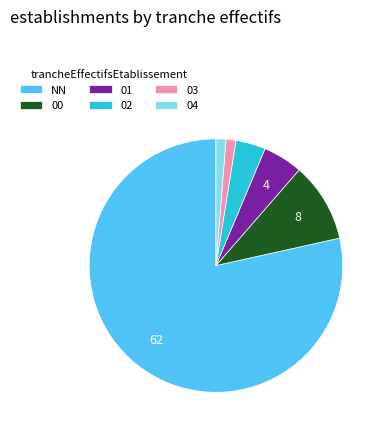

Is it true that 02 is 4% of the pie?

True